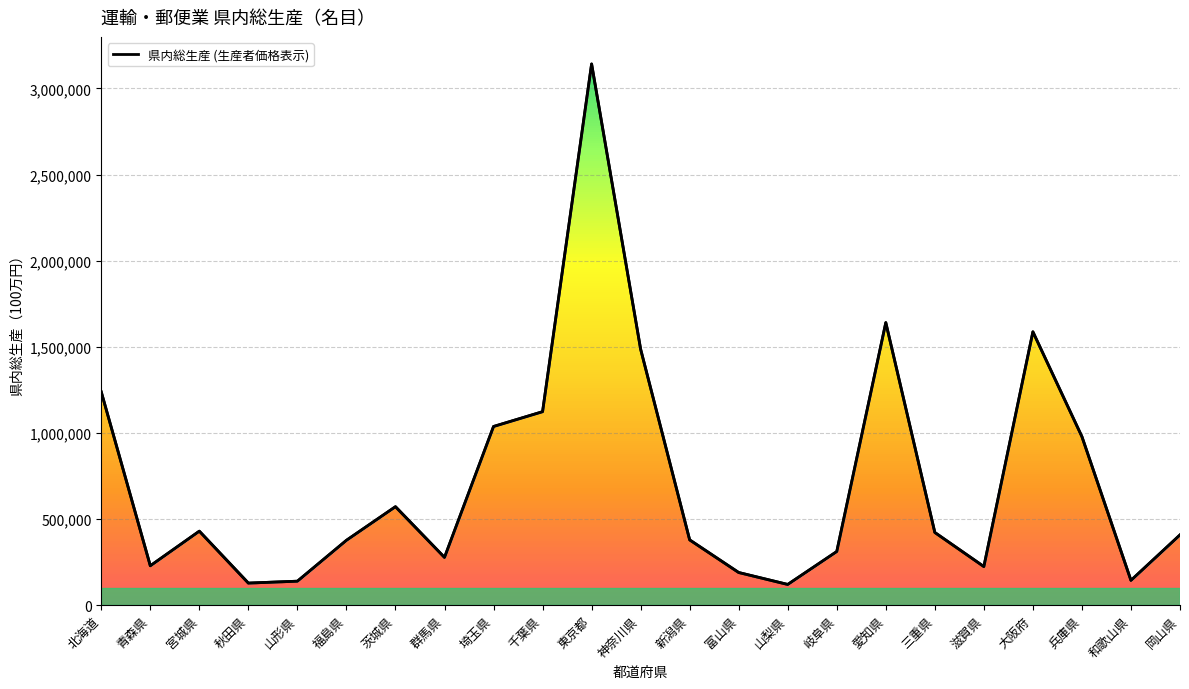

Reading left to right, what are all the values shown in this chart?

1237829	228743	429654	128193	139243	376628	571726	277362	1037263	1123185	3141806	1485860	379071	189640	120342	311453	1640318	422081	224177	1586895	978372	143962	408008